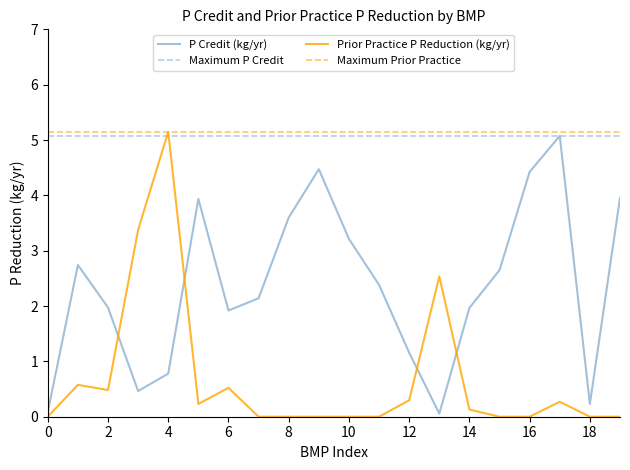

At which label does Prior Practice P Reduction (kg/yr) reach its peak?

4